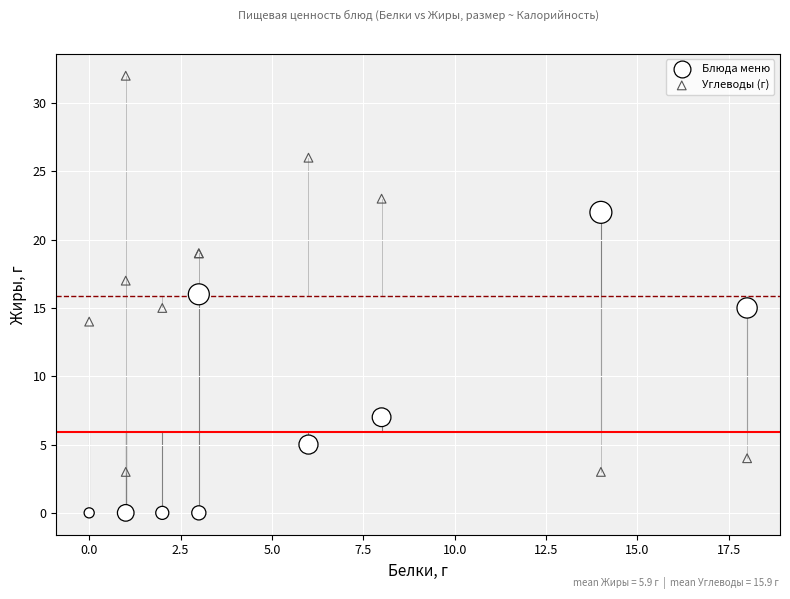

Which series contains the lowest Y value?

Блюда меню